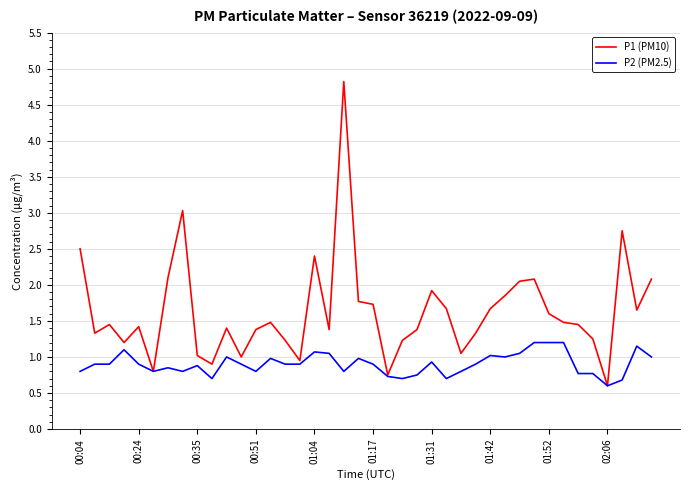

Which series has the largest range (max minus min)?

P1 (PM10)